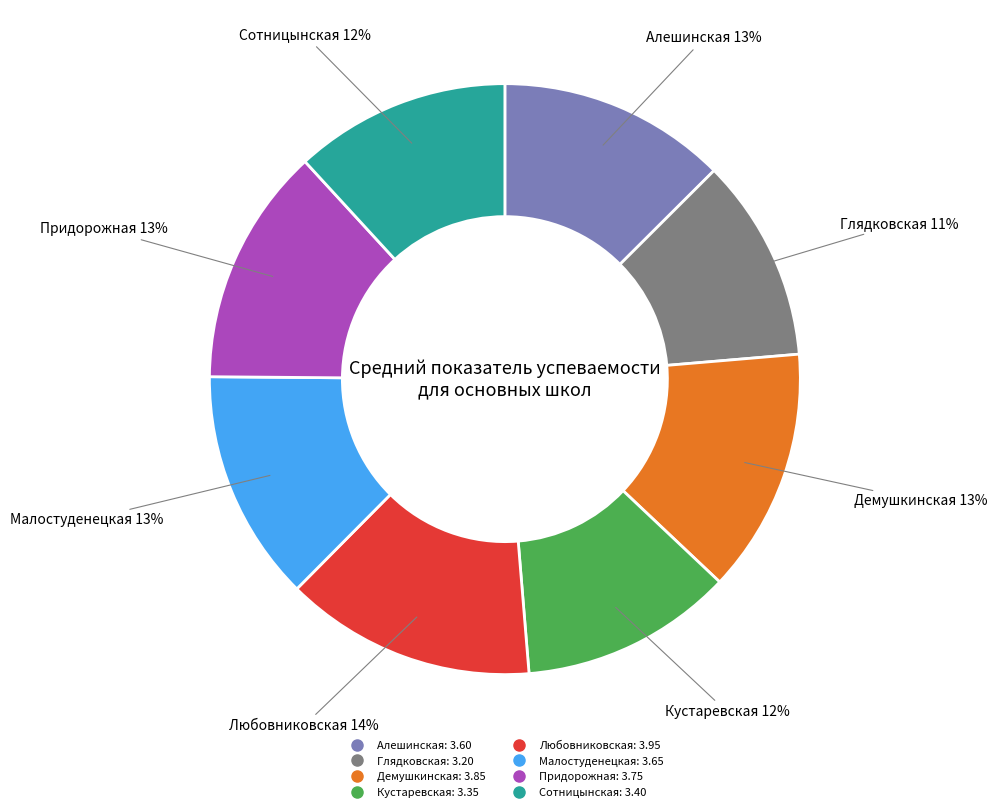

Do Алешинская and Любовниковская together represent more than half of the pie?

No